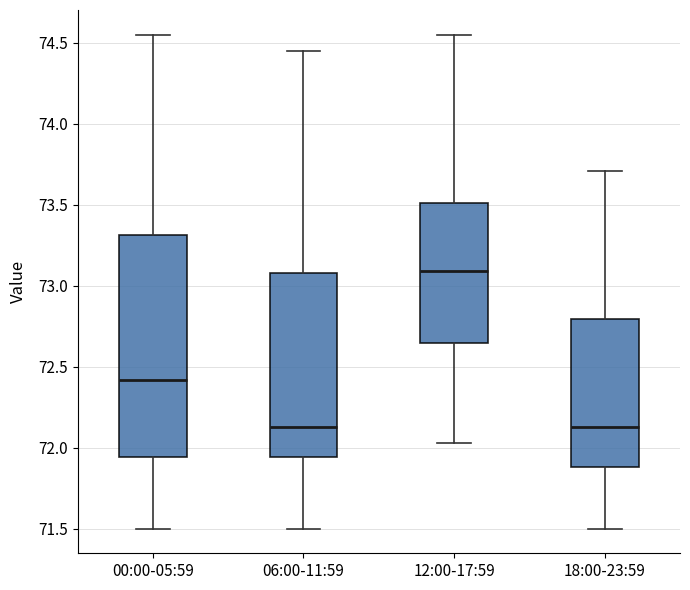

Comparing the boxes themselves (not the whiskers), which one is the tallest?

00:00-05:59